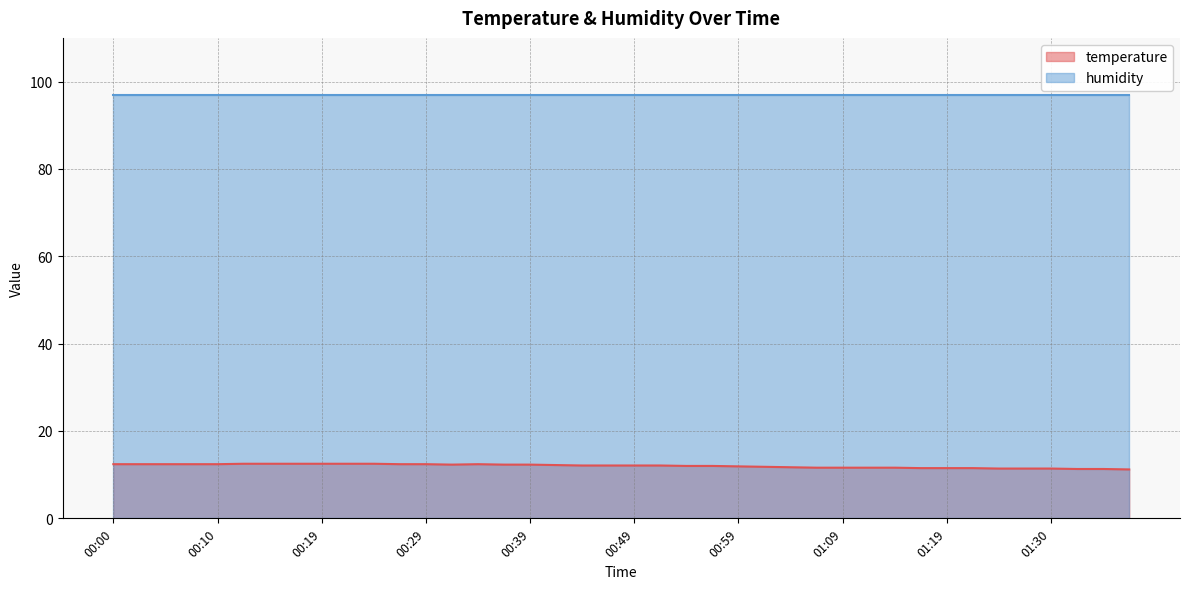

How many series are shown in this chart?

2